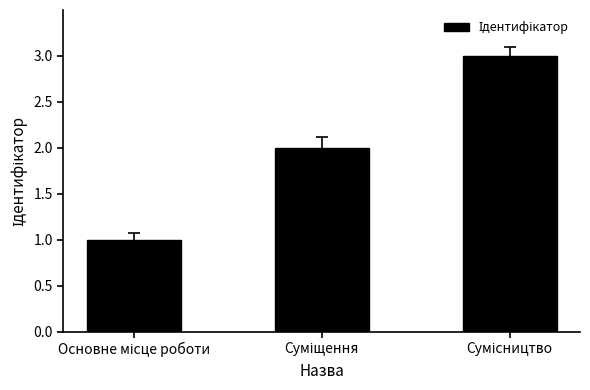

What is the greatest value displayed?

3